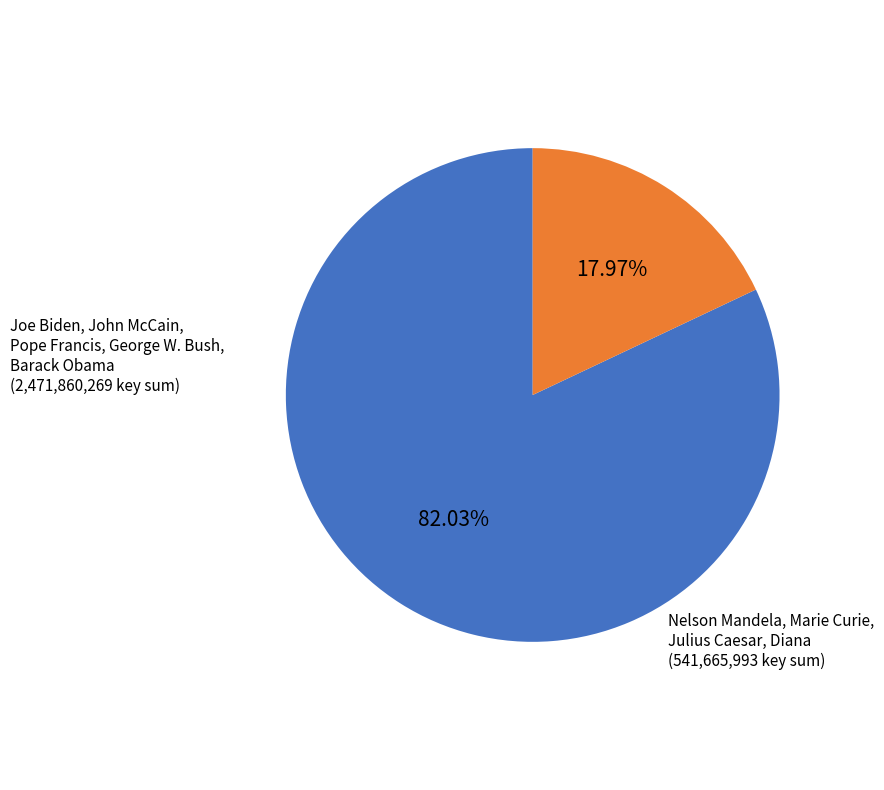

Does any single category account for the majority?

Yes